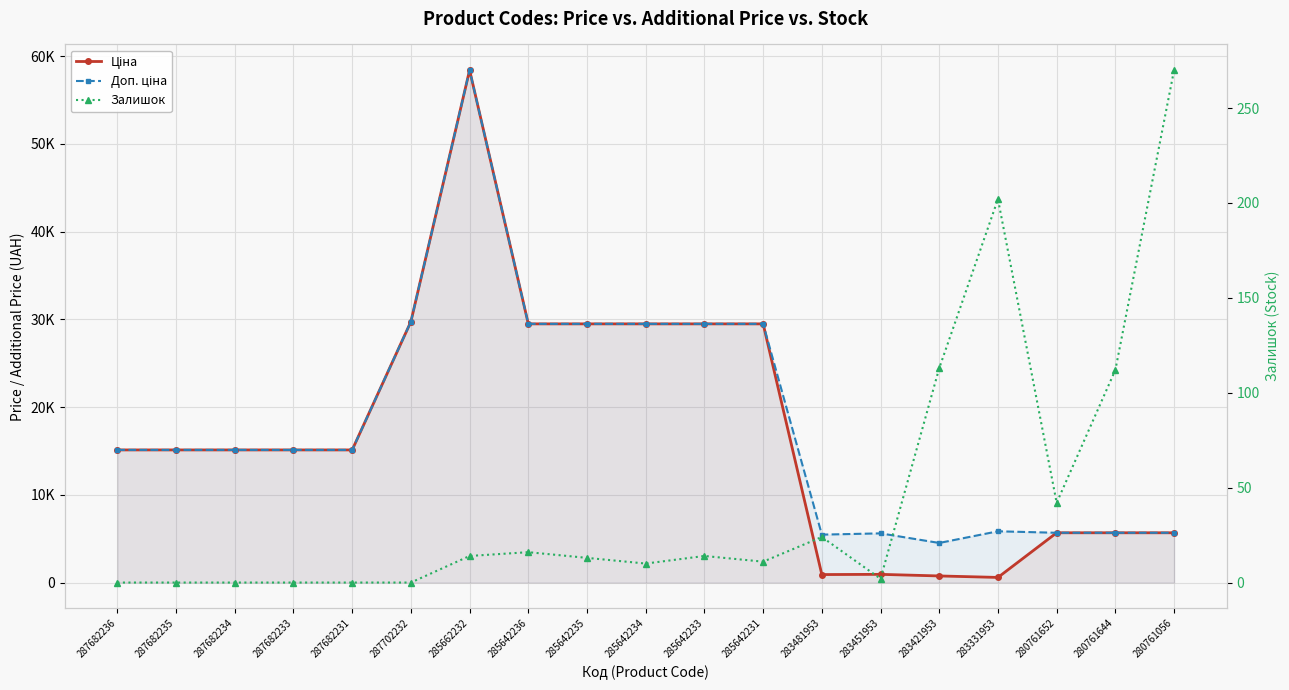

What is the label of the 17th point from the left?

280761652